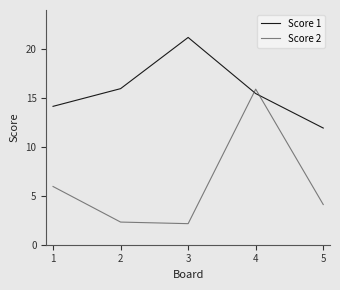

Does the chart display data point markers on the line(s)?

No